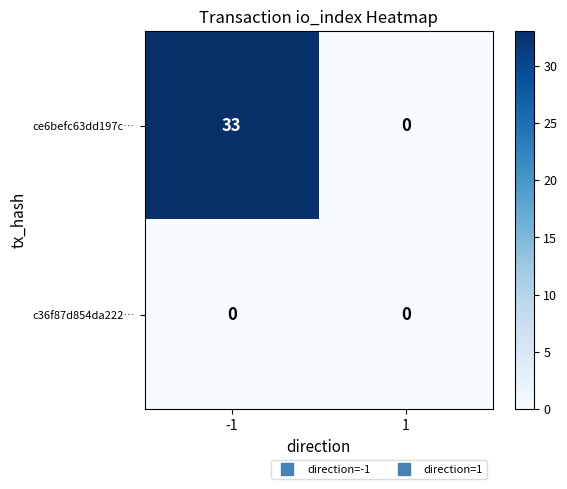

Which series has the largest range (max minus min)?

ce6befc63dd197c…